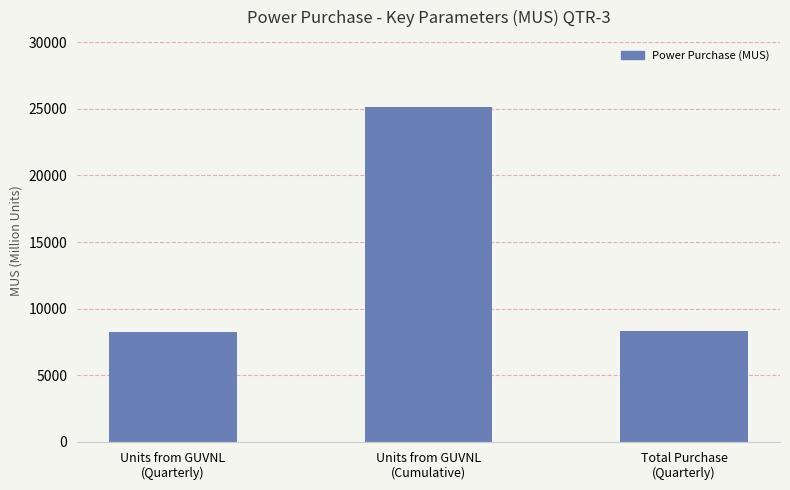

Does the chart contain any negative values?

No